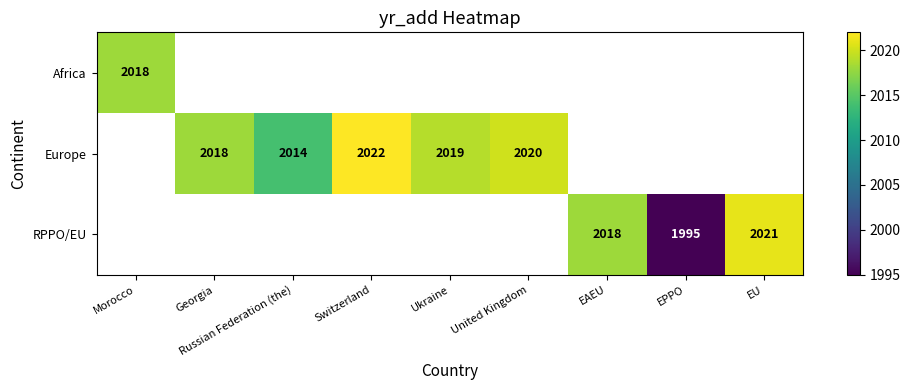

The Europe series shows 2018 at Georgia. True or false?

True